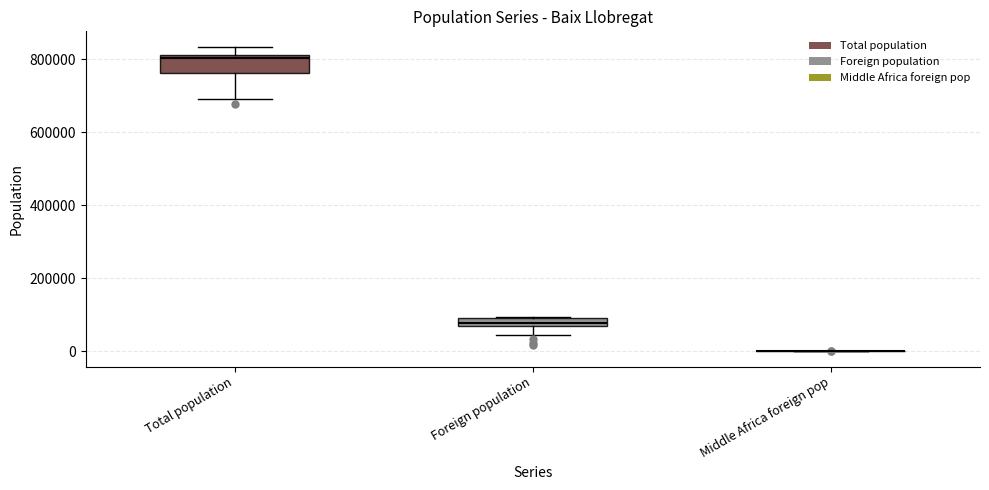

Comparing the boxes themselves (not the whiskers), which one is the tallest?

Total population